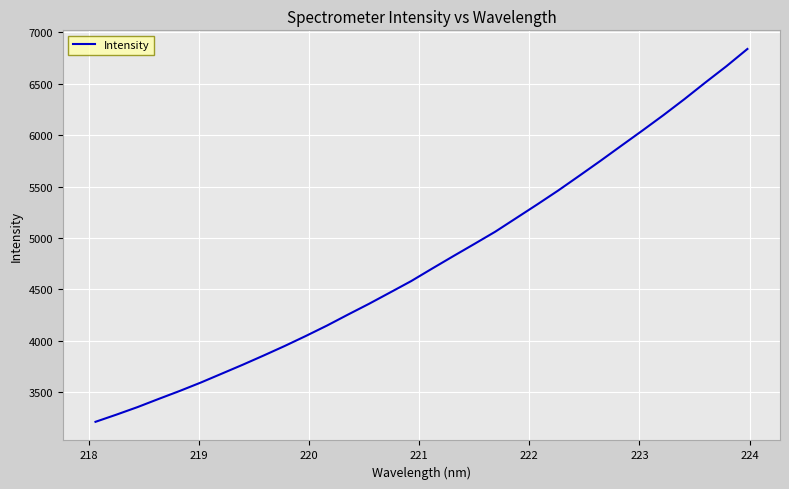

What is the greatest value displayed?

6838.9